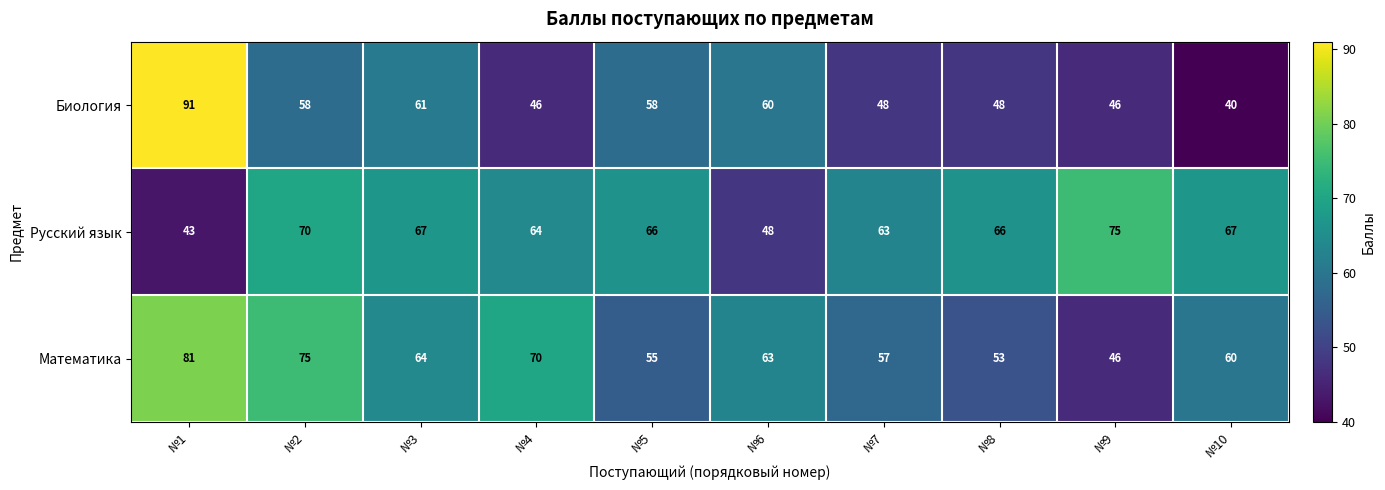

Where is Биология nearest to the value 65?

№3